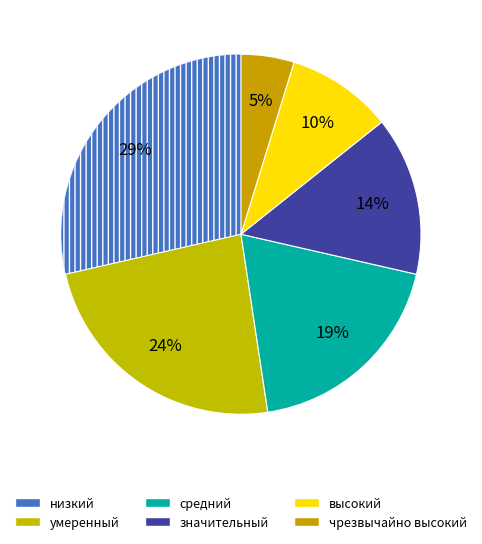

Which slice is the smallest?

чрезвычайно высокий